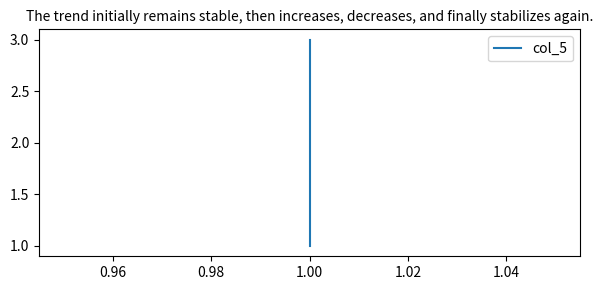

Reading left to right, list all the values displayed in this chart.

1	2	3